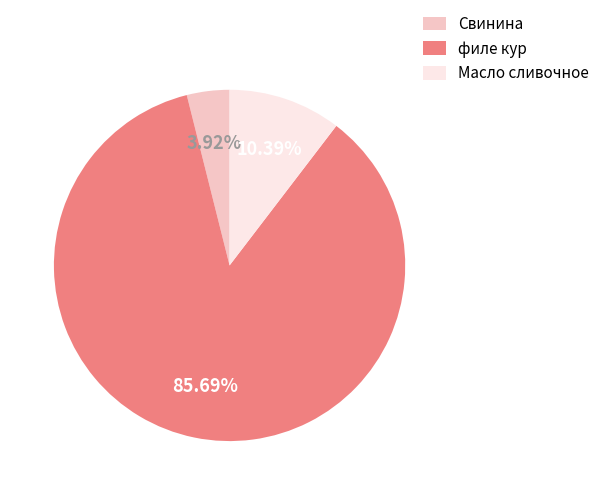

Combined, what portion of the pie is Масло сливочное and филе кур?

96.1%